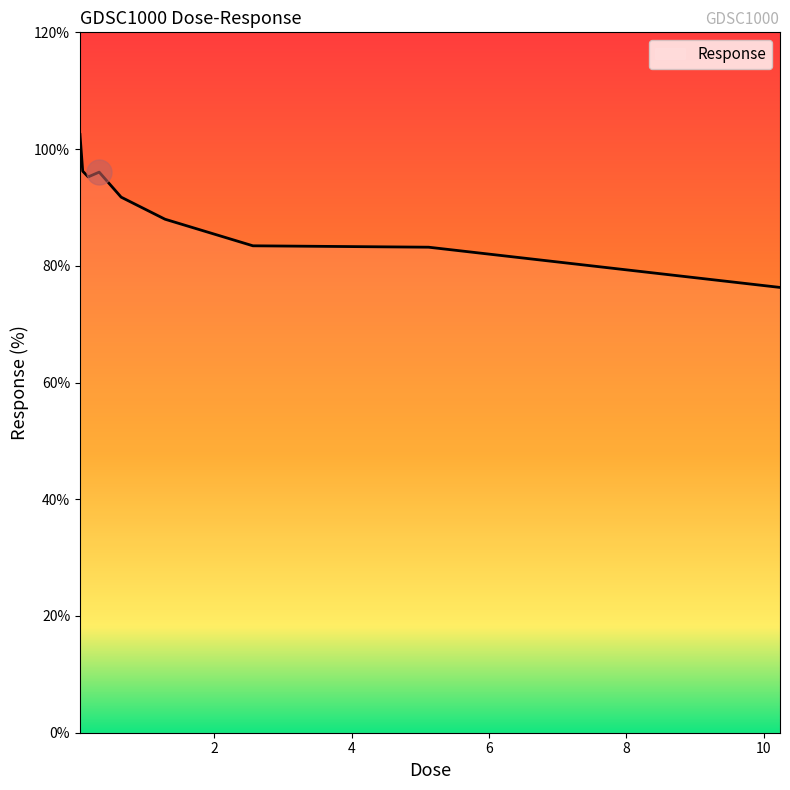

What is the difference between the maximum and minimum values?

26.2